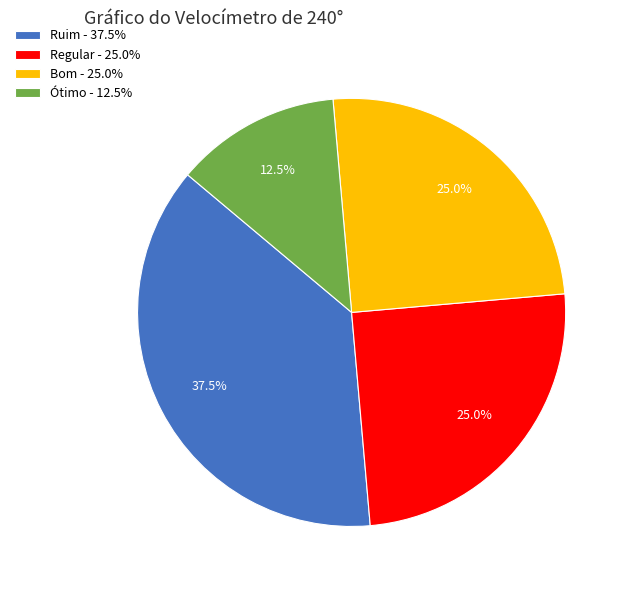

Is Regular - 25.0% the majority of the pie?

No